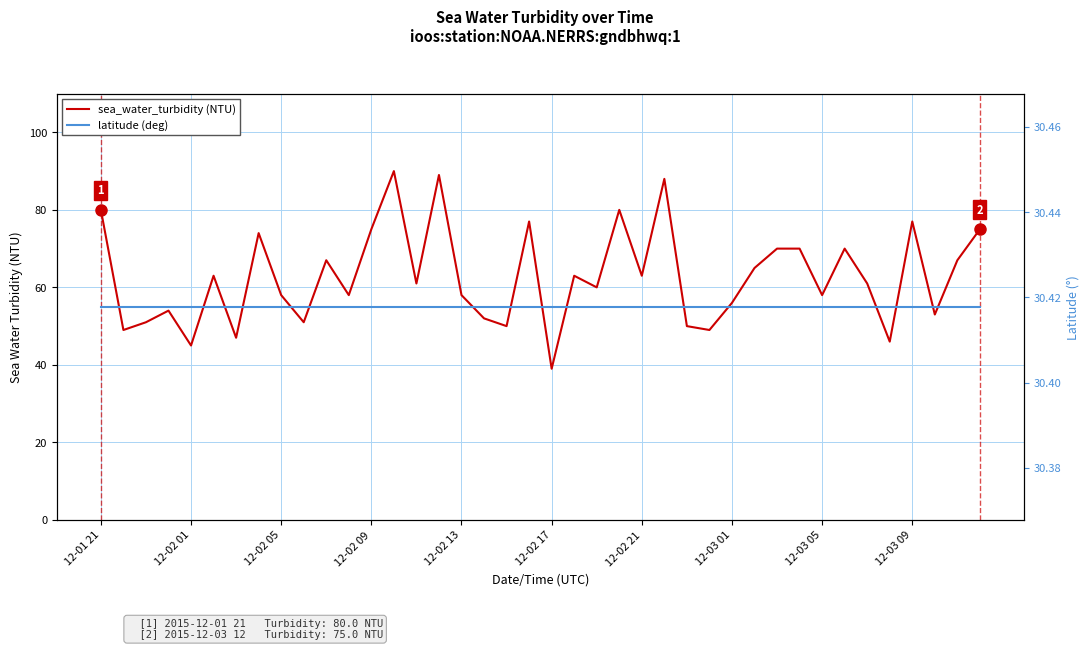

At which category is the sum across all series the highest?

13